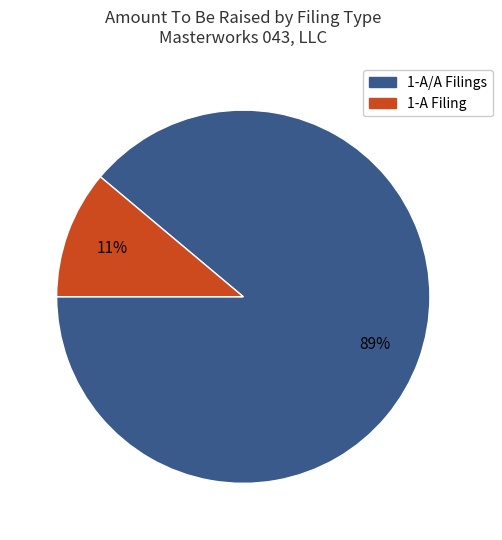

Count the number of slices in the pie.

2